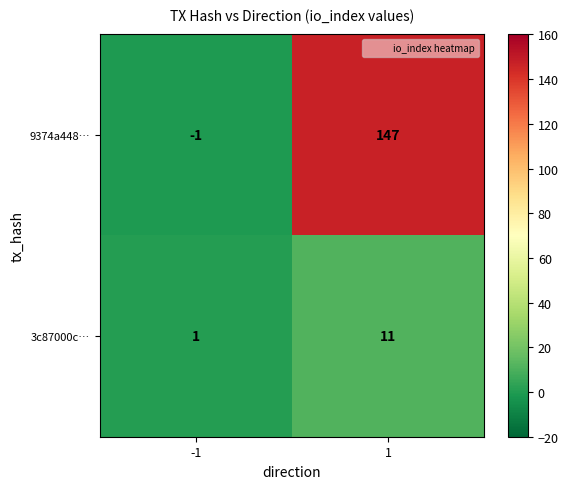

What is the approximate value of 3c87000c… at 1, to the nearest 5?

10